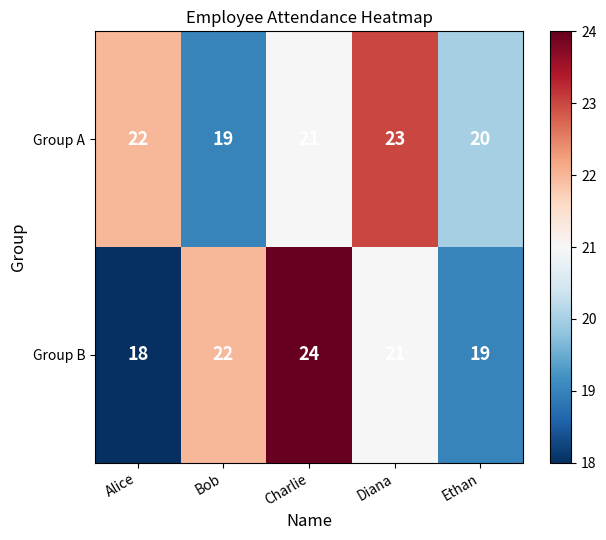

Rank the series at Charlie from lowest to highest value.

Group A, Group B